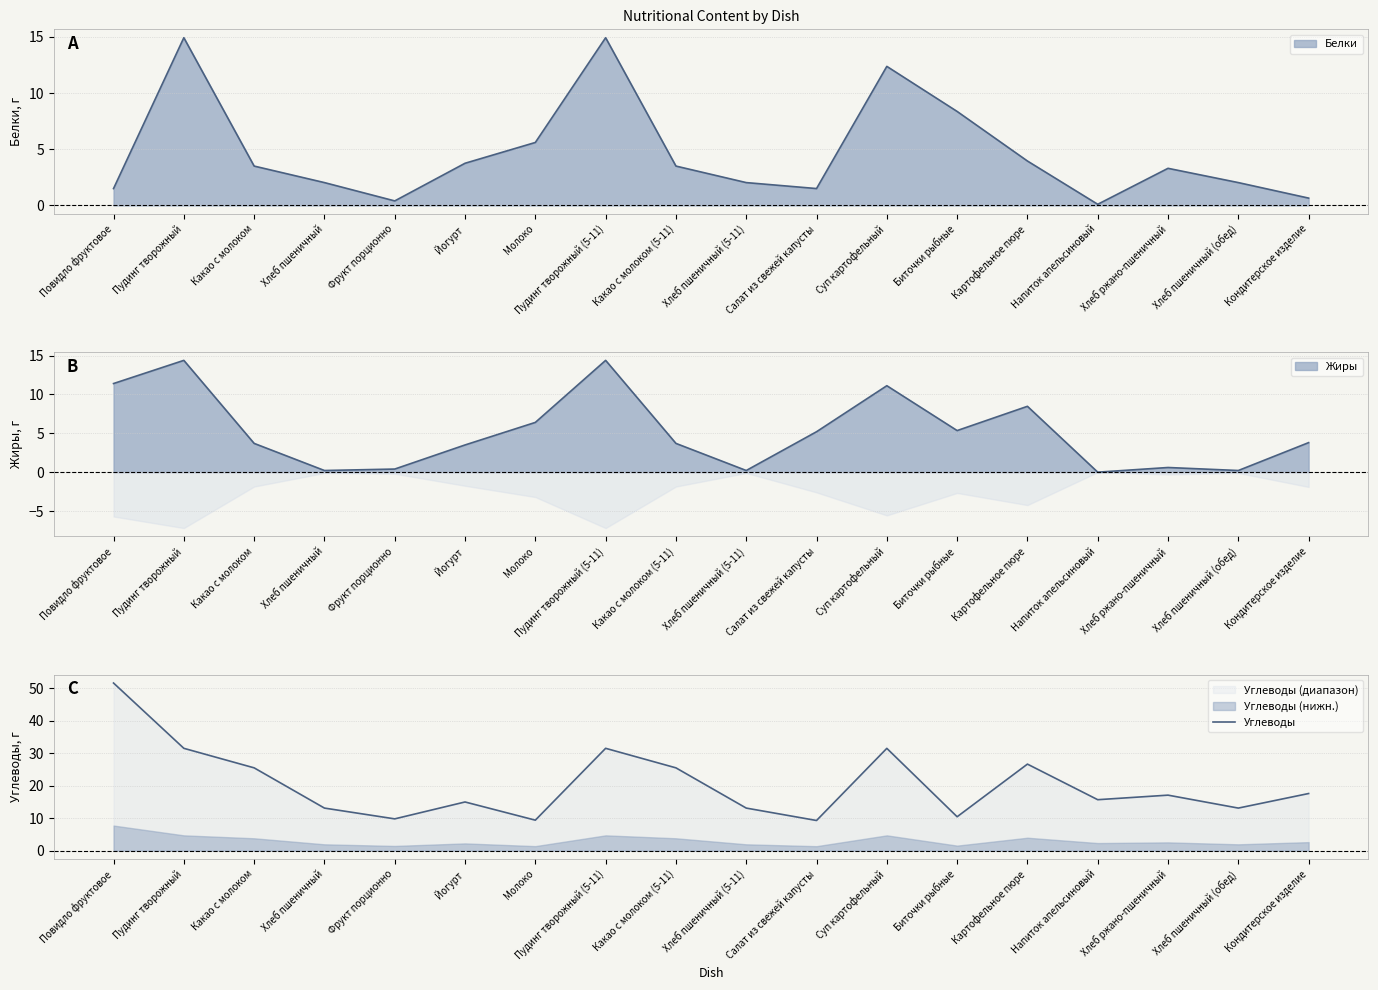

What is the change in value from Повидло фруктовое to Хлеб пшеничный?

-38.5